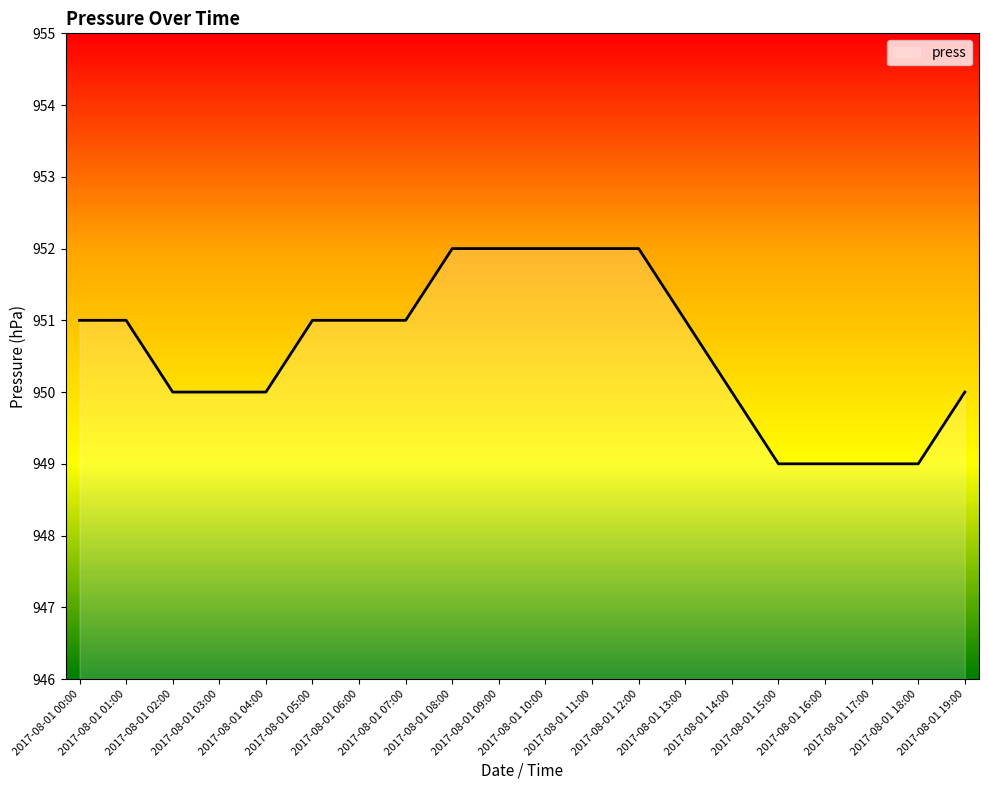

Reading left to right, what are all the values shown in this chart?

2017-08-01 00:00=951	2017-08-01 01:00=951	2017-08-01 02:00=950	2017-08-01 03:00=950	2017-08-01 04:00=950	2017-08-01 05:00=951	2017-08-01 06:00=951	2017-08-01 07:00=951	2017-08-01 08:00=952	2017-08-01 09:00=952	2017-08-01 10:00=952	2017-08-01 11:00=952	2017-08-01 12:00=952	2017-08-01 13:00=951	2017-08-01 14:00=950	2017-08-01 15:00=949	2017-08-01 16:00=949	2017-08-01 17:00=949	2017-08-01 18:00=949	2017-08-01 19:00=950